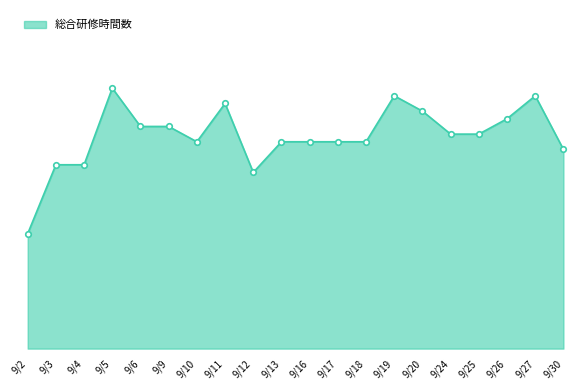

Does the chart have visible grid lines?

No